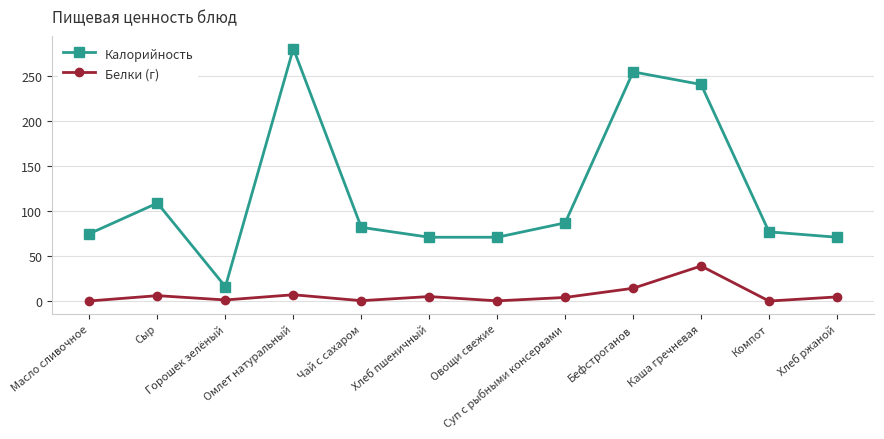

How many categories are shown in the chart?

12